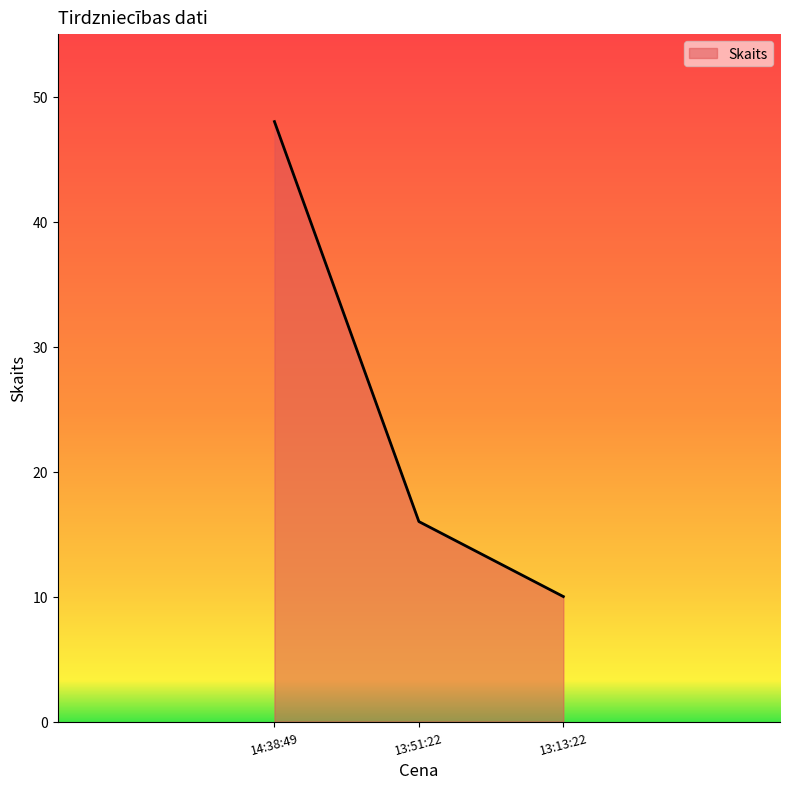

What is the minimum value shown in the chart?

10